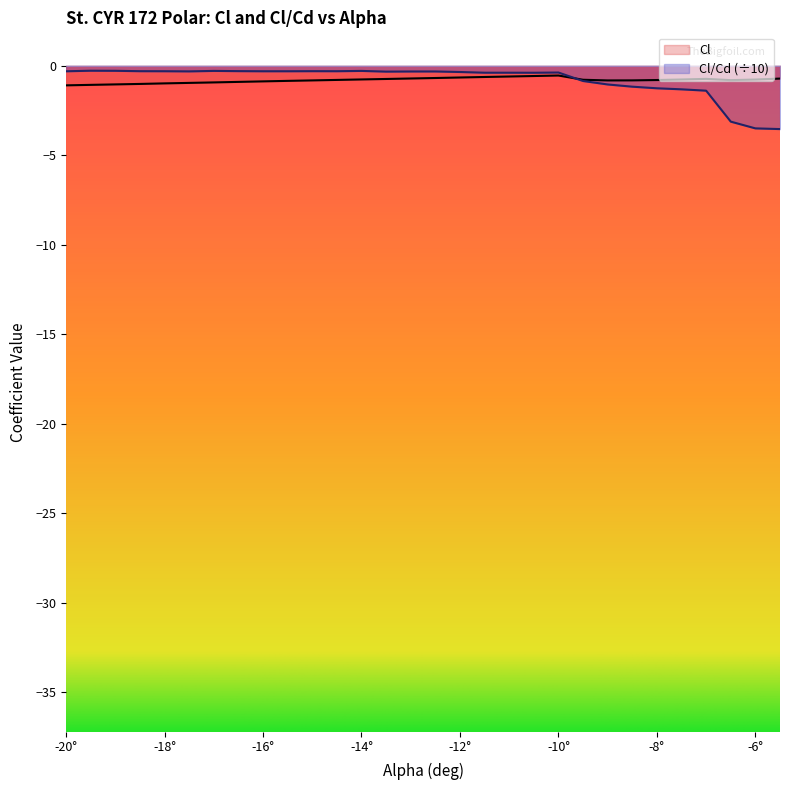

What is the total value across all series at -10°?

-0.9